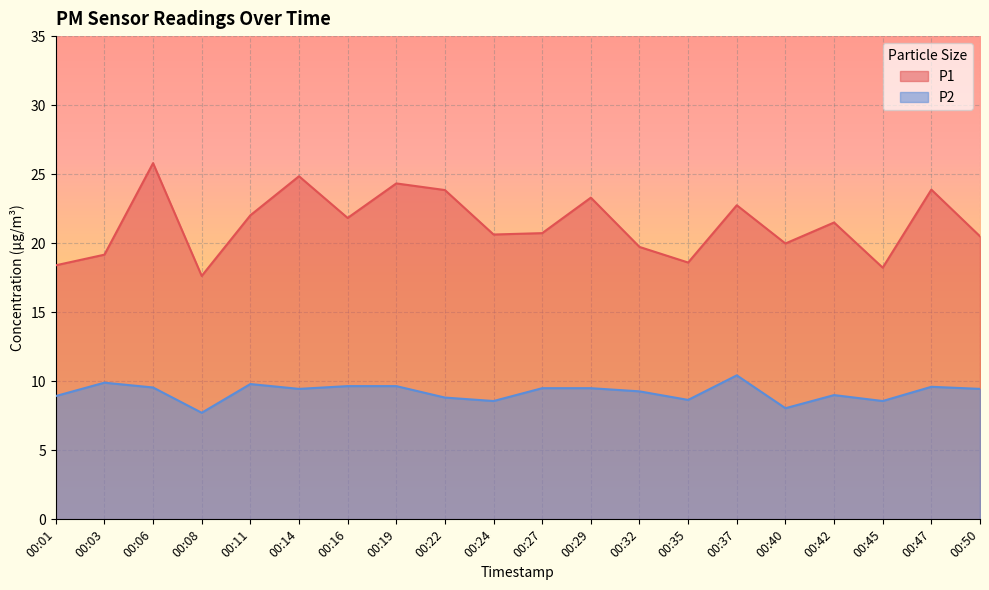

How many interior local valleys does the P2 series have?

6